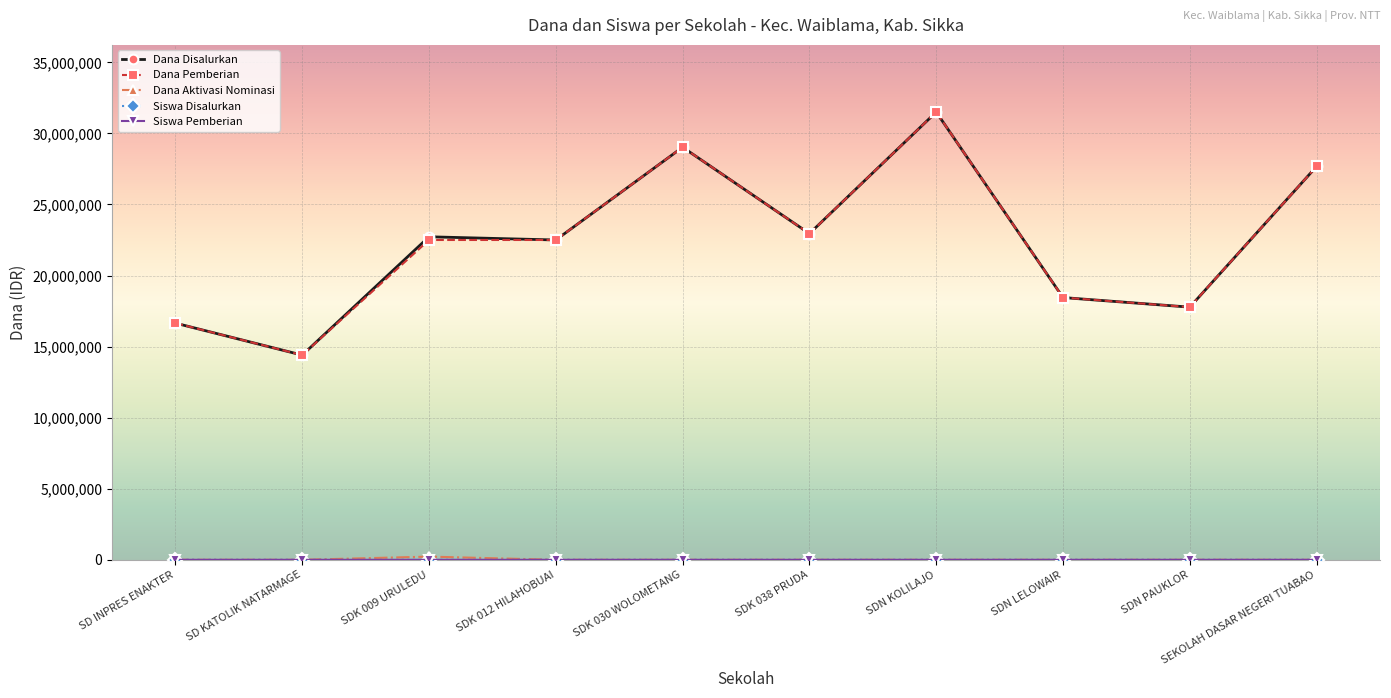

At which category is the sum across all series the highest?

SDN KOLILAJO